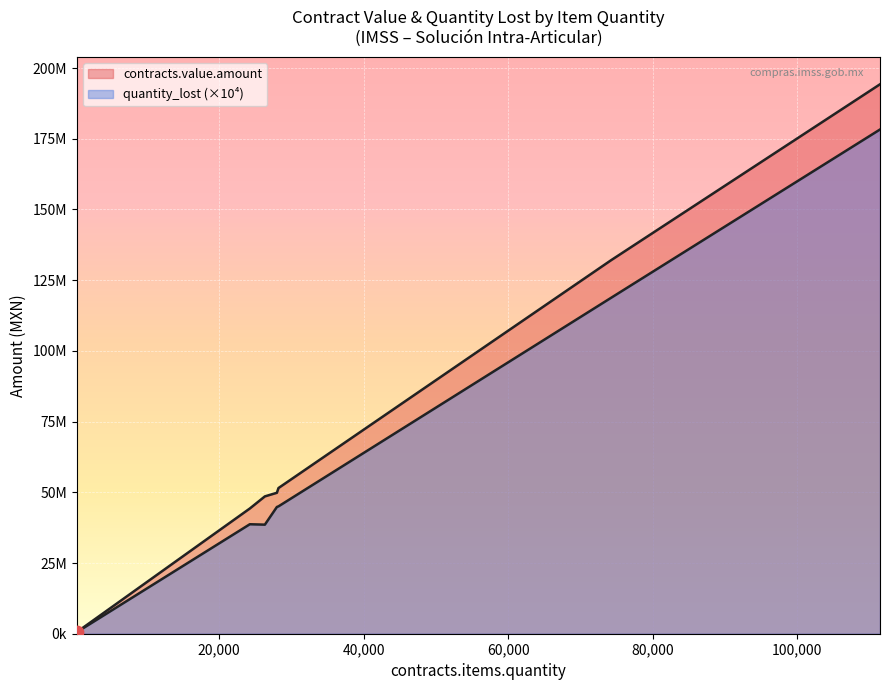

Which series has the largest Y range (max minus min)?

contracts.value.amount